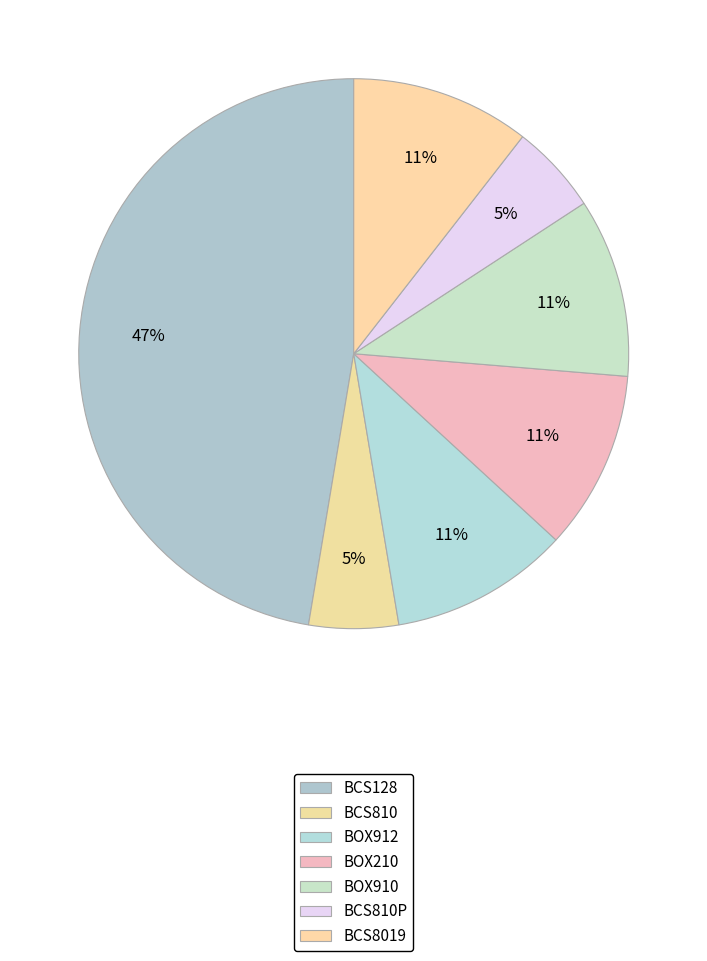

To the nearest percent, what is the combined percentage of BCS128 and BOX912?

58%